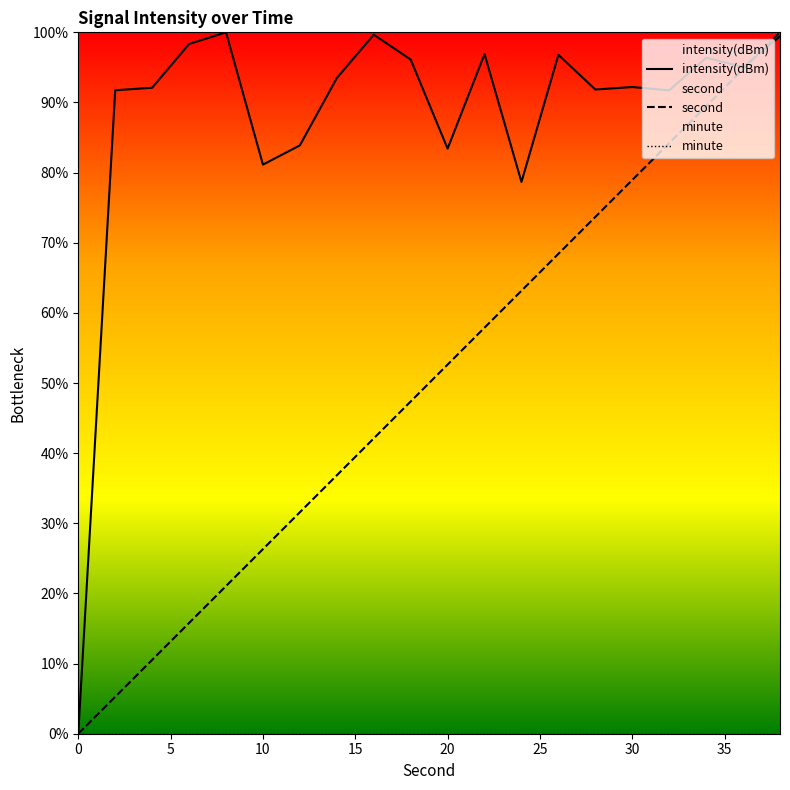

What is the sum of the second values at 12 and 36?

126.3